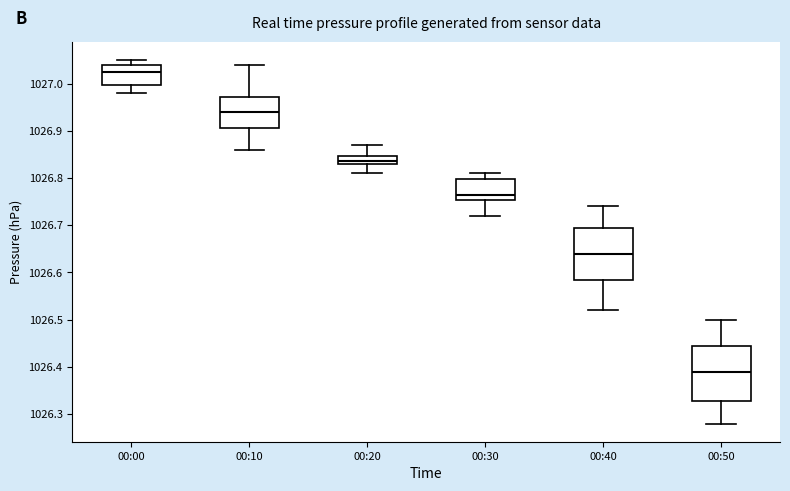

Where does the median line of the box for 00:50 sit on the y-axis? The values are not printed on the chart, so give them approximately, as read against the axis.

1026.39